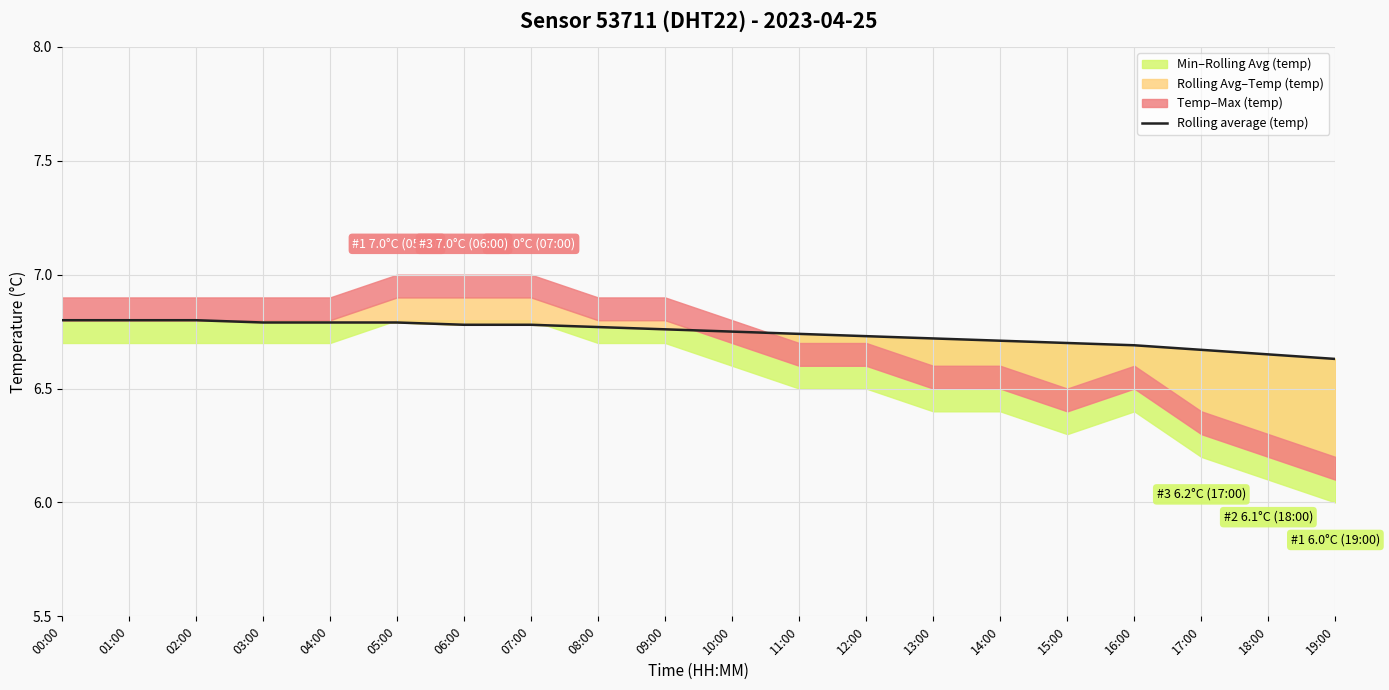

Is it true that the value at 06:00 is 10.1?

False